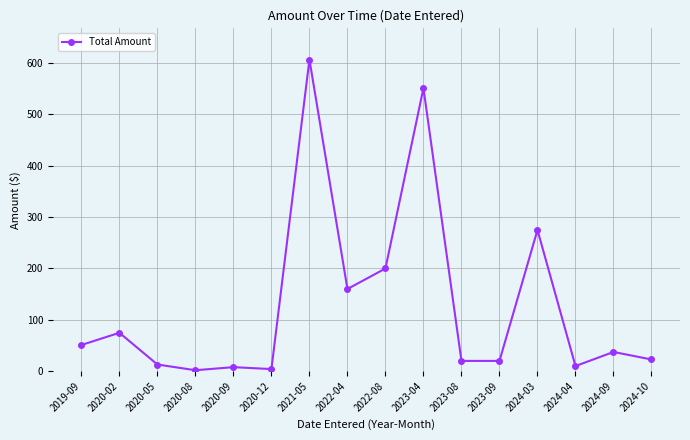

Which label corresponds to the largest value in the chart?

2021-05